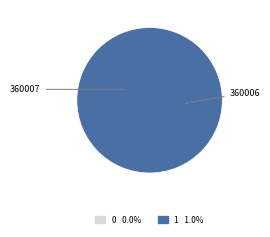

To the nearest percent, what is the average slice percentage?

50%